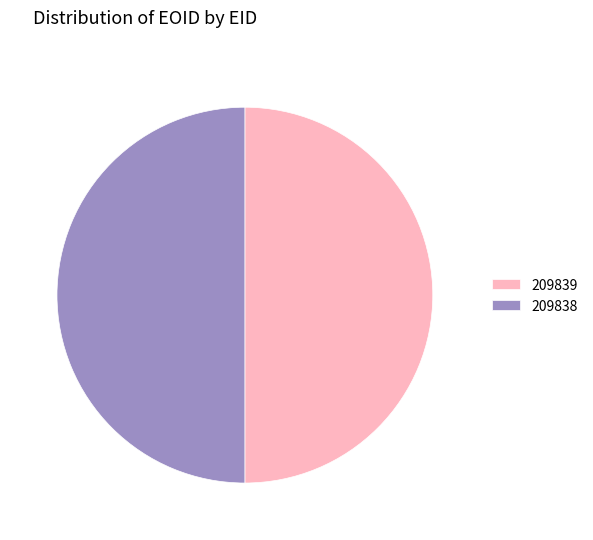

Is the sum of 209839 and 209838 greater than half?

Yes